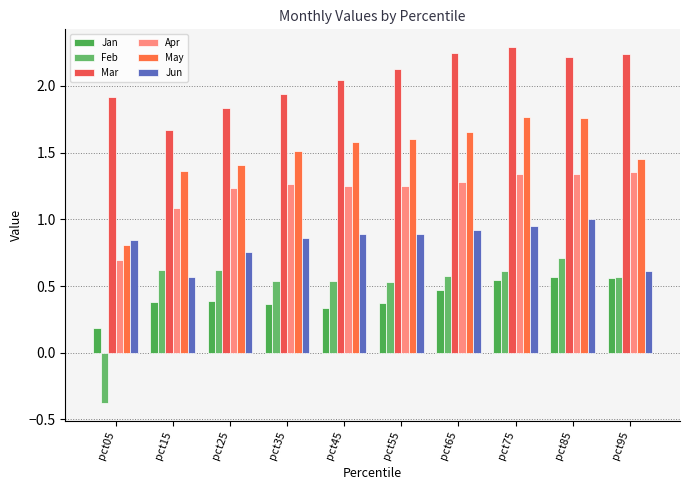

Which category has the lowest value across all series?

pct05